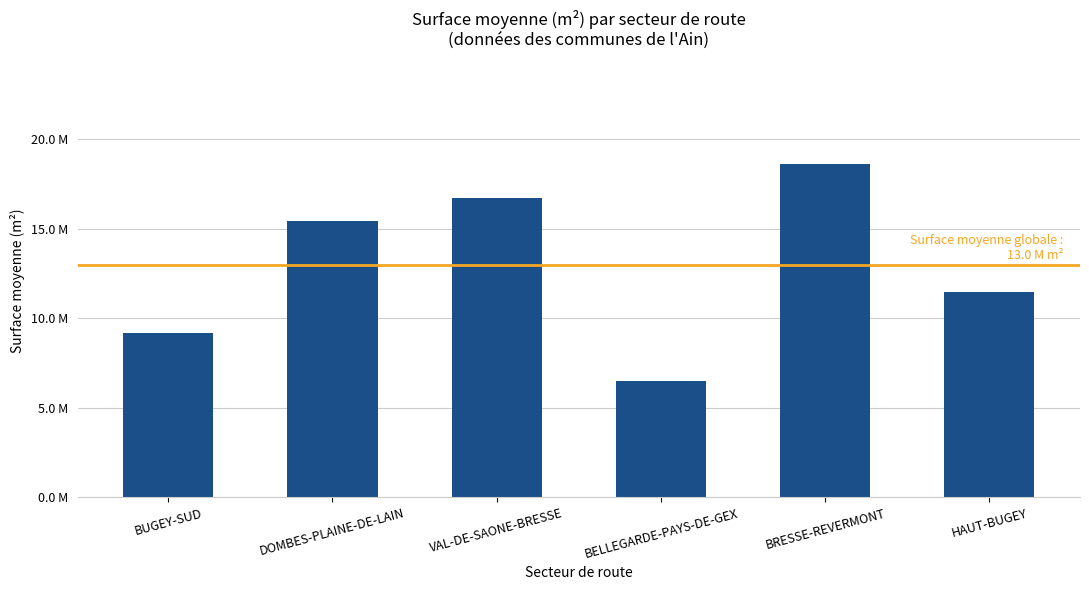

Reading left to right, transcribe all the data shown in this chart.

BUGEY-SUD=9168647.4	DOMBES-PLAINE-DE-LAIN=15426281.8	VAL-DE-SAONE-BRESSE=16701392.6	BELLEGARDE-PAYS-DE-GEX=6494000.5	BRESSE-REVERMONT=18615820.0	HAUT-BUGEY=11453811.7